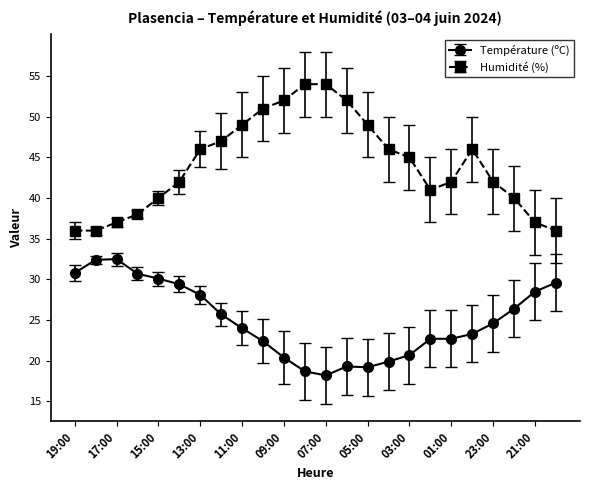

True or false: Température (ºC) and Humidité (%) intersect in this chart.

False